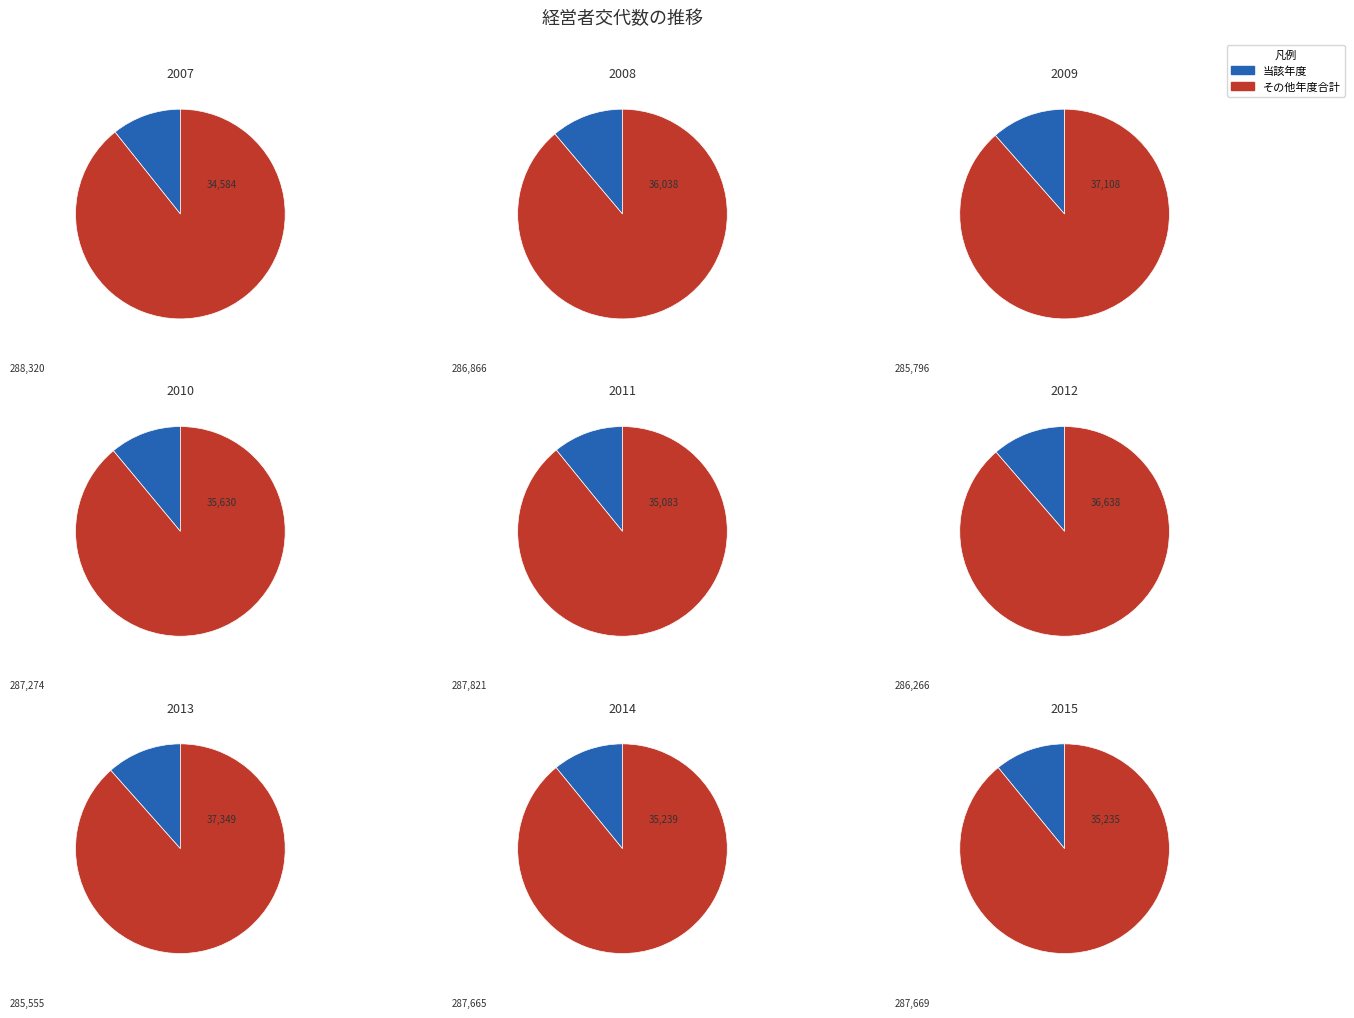

Which category has the smallest portion of the pie?

2007